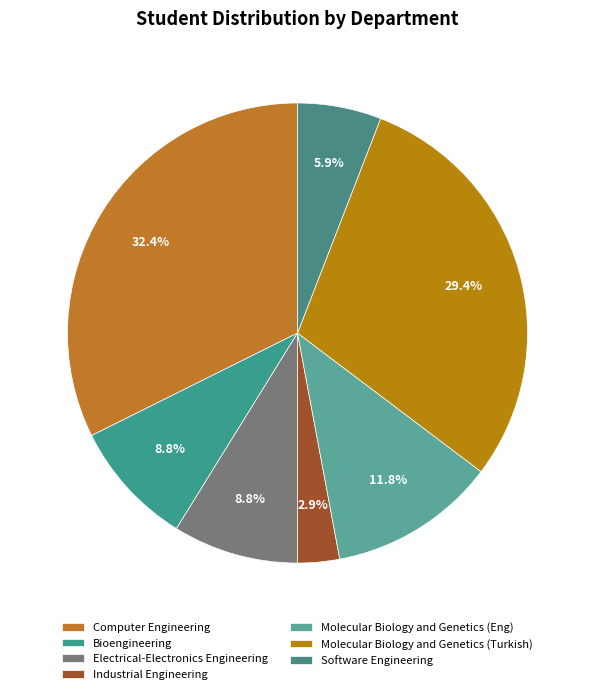

How many segments does this pie chart have?

7